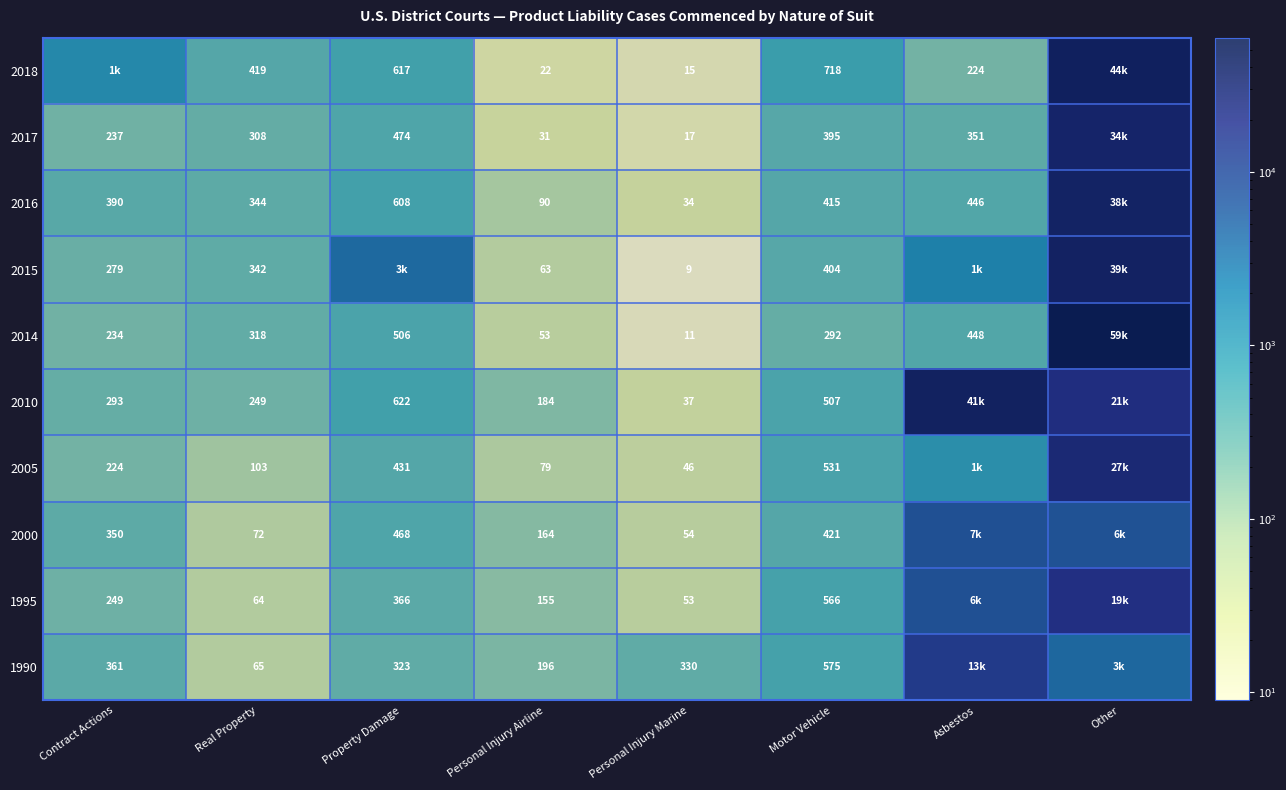

Is the value of 2014 at Contract Actions greater than the value of 2010 at Motor Vehicle?

No